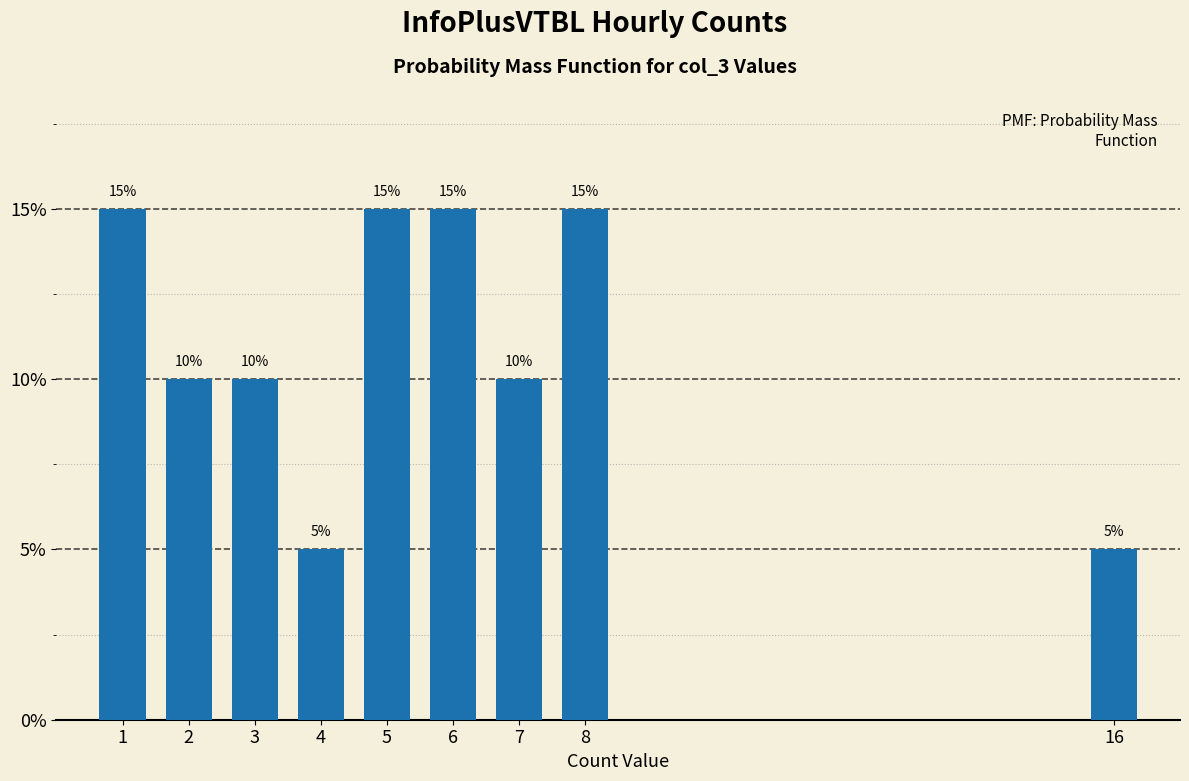

Reading left to right, transcribe all the data shown in this chart.

15	10	10	5	15	15	10	15	5